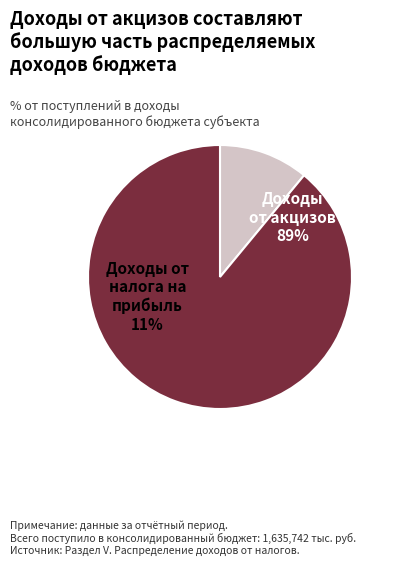

Count the number of slices in the pie.

2